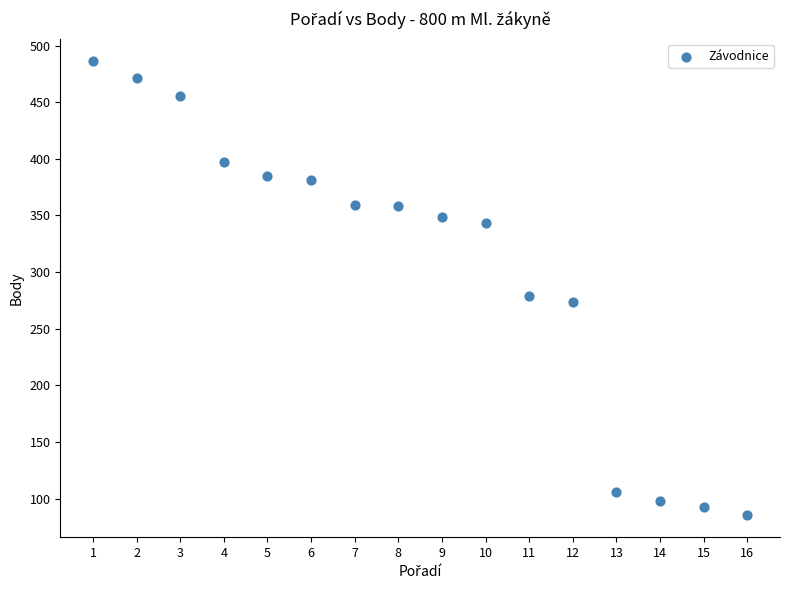

What is the range of Y values (max minus min)?

400